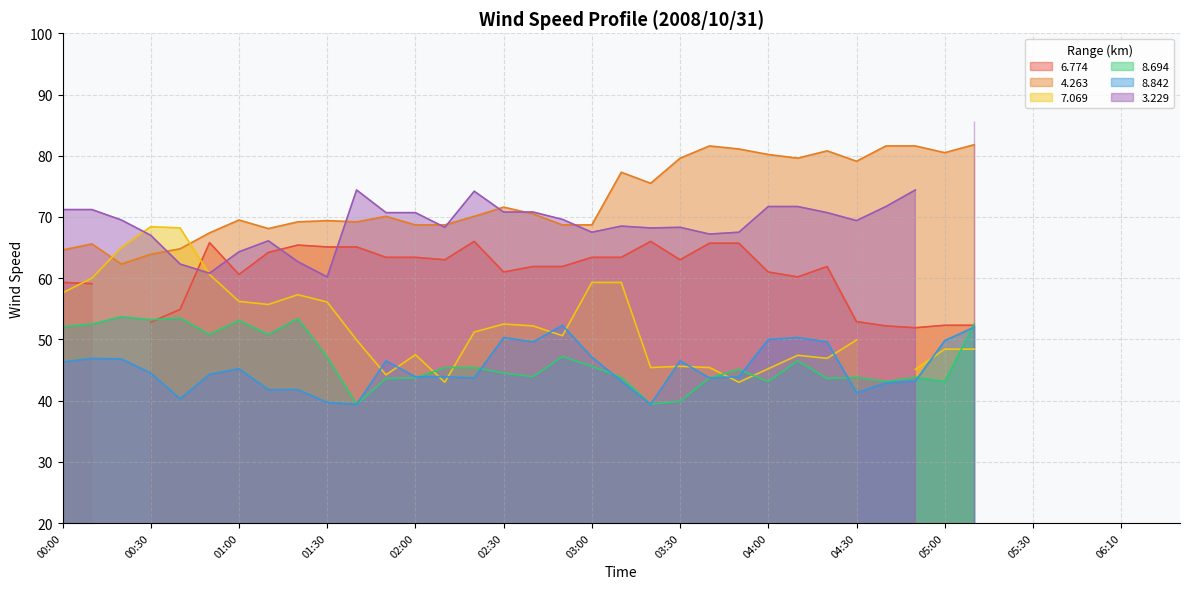

Count the number of categories in the chart.

32